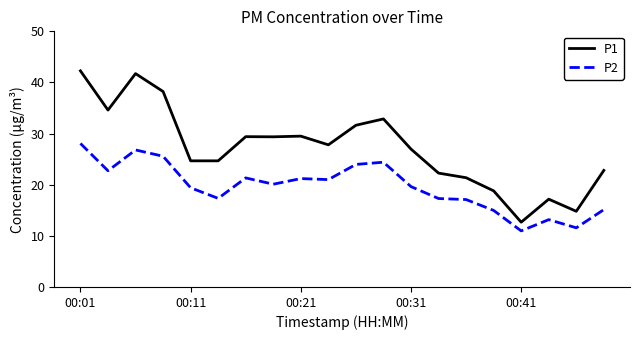

True or false: P1 and P2 intersect in this chart.

False